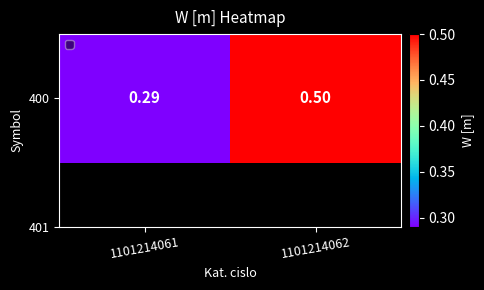

Where is the data nearest to the value 0?

1101214061